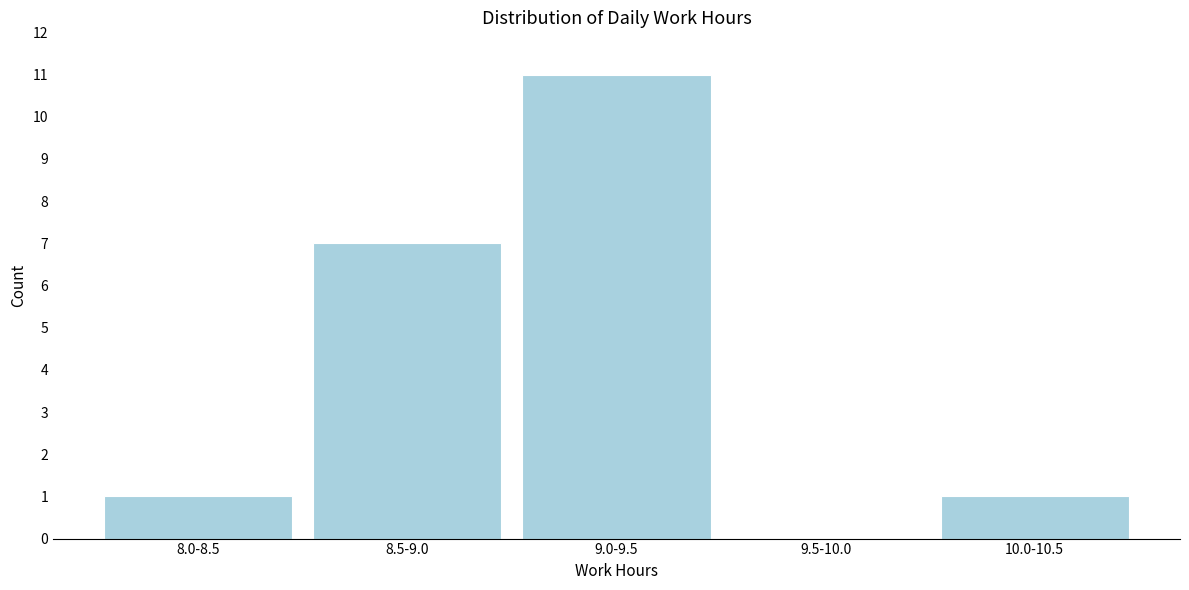

Reading left to right, extract all data points from this chart.

8.0-8.5=1	8.5-9.0=7	9.0-9.5=11	9.5-10.0=0	10.0-10.5=1